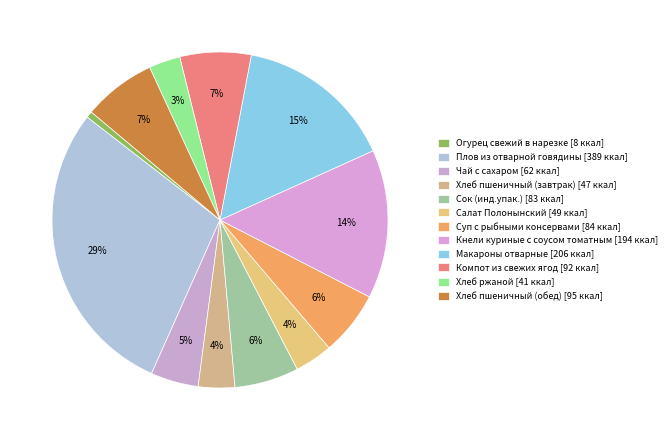

The Хлеб пшеничный (обед) slice represents 20% of the pie. True or false?

False